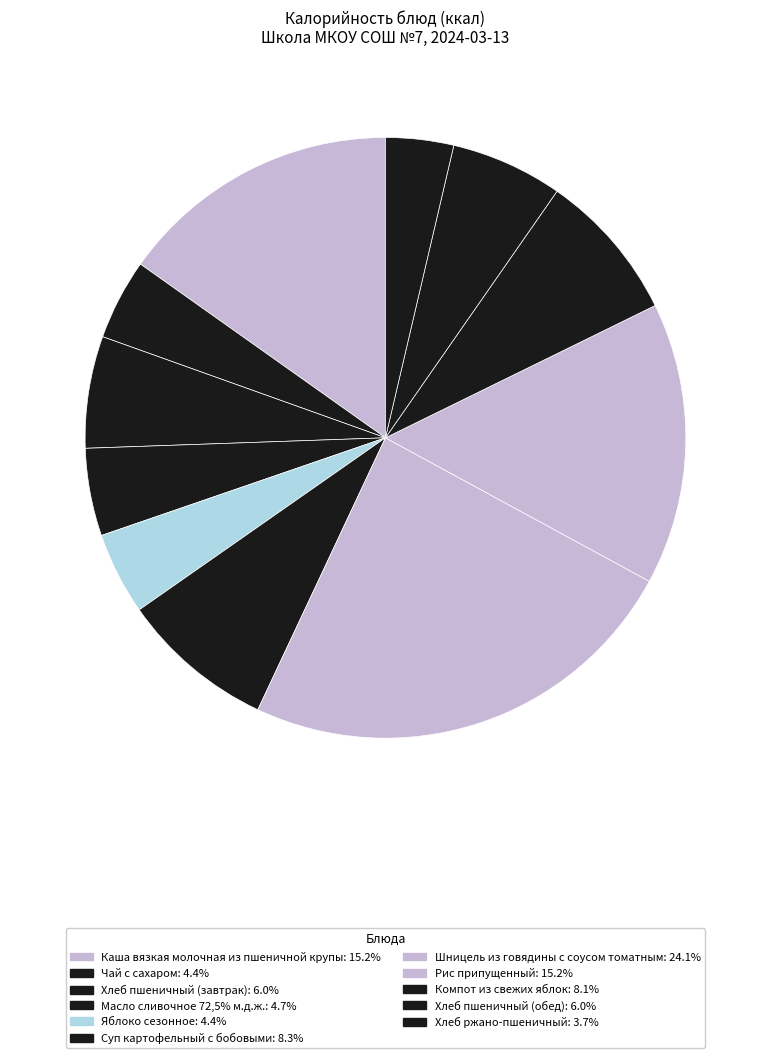

Approximately how many times larger is the value at Каша вязкая молочная из пшеничной крупы compared to Масло сливочное 72,5% м.д.ж.?

3.2